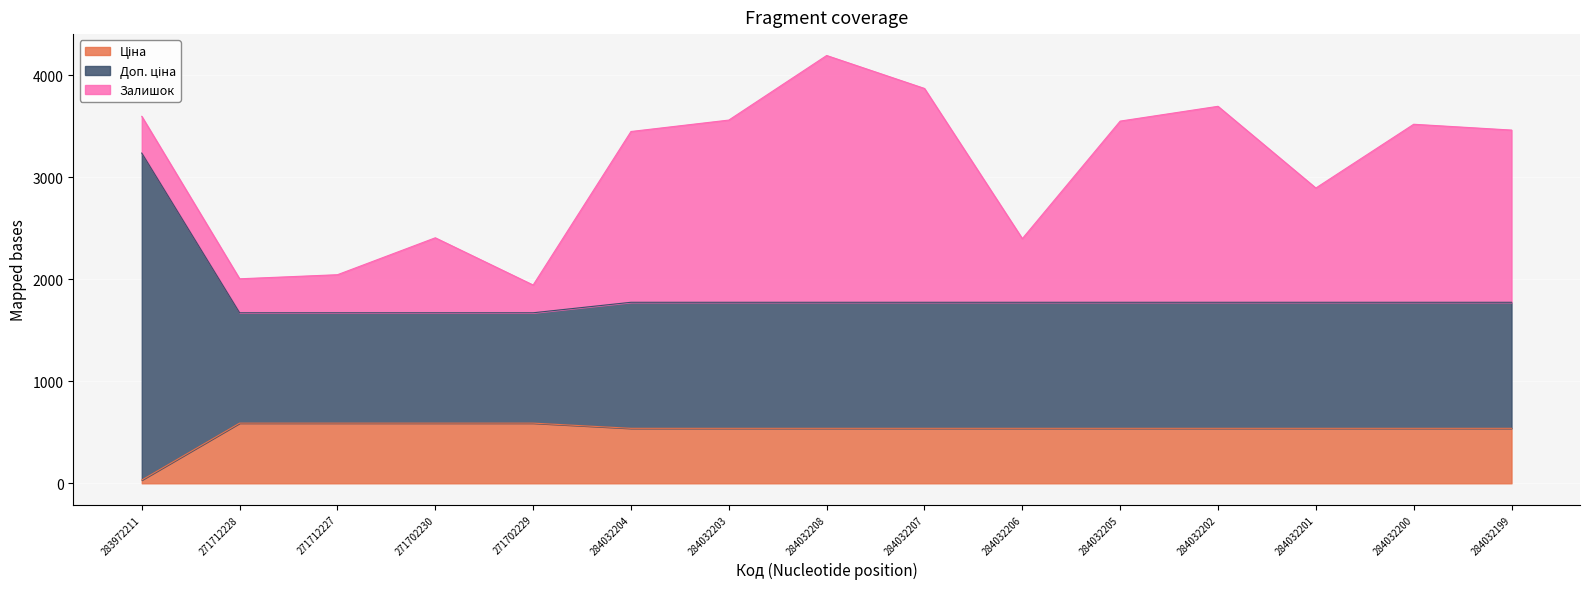

True or false: Доп. ціна has a value of 1774.4 at 284032202.

True